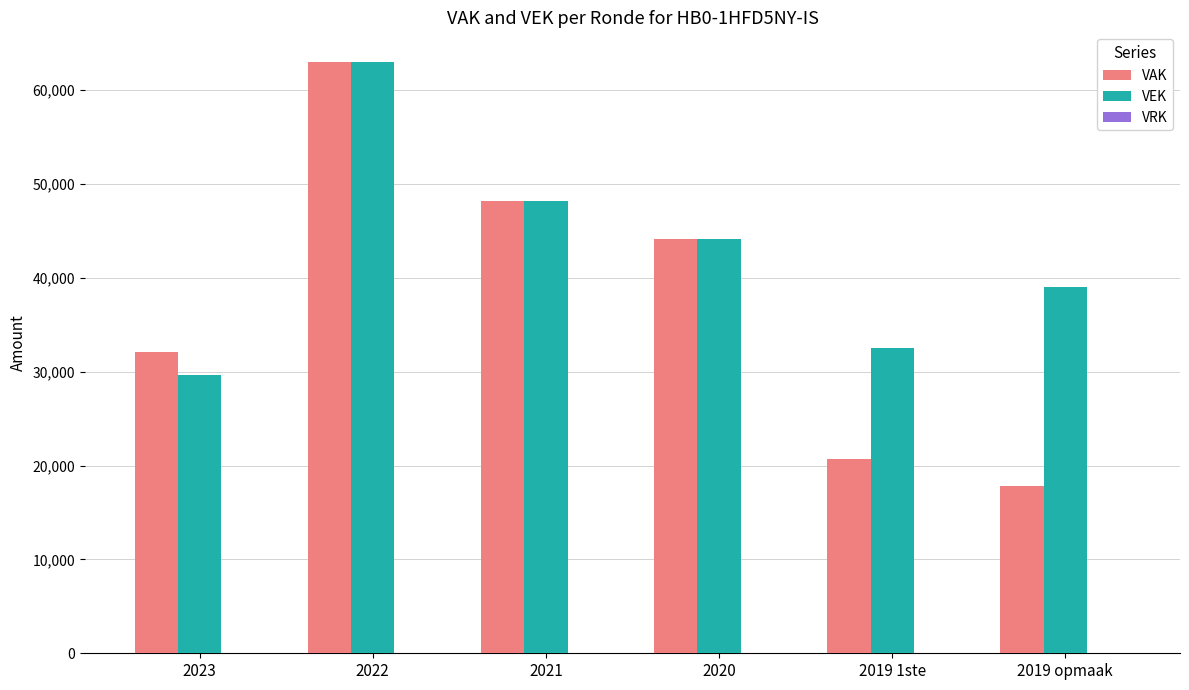

List the labels in order of VEK value, smallest first.

2023, 2019 1ste, 2019 opmaak, 2020, 2021, 2022